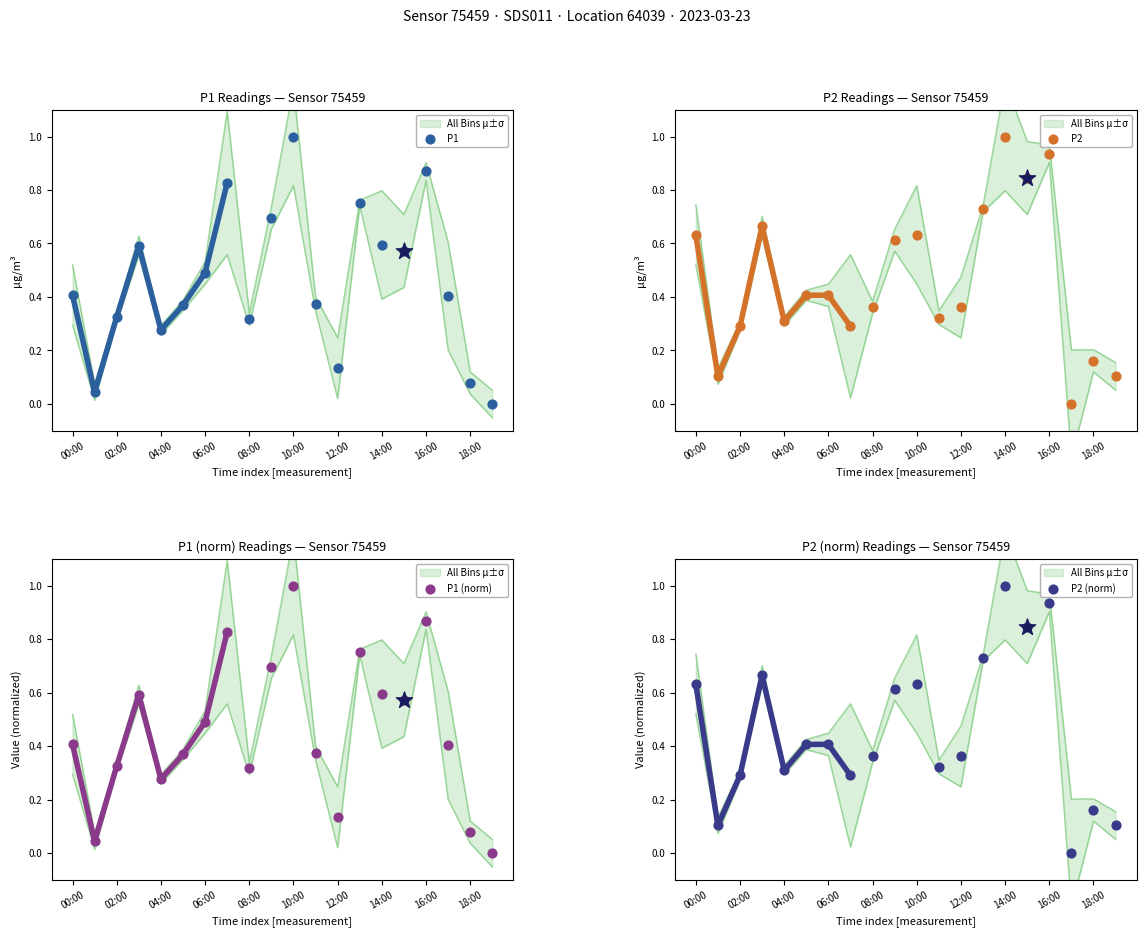

Which series reaches the maximum Y coordinate?

P1